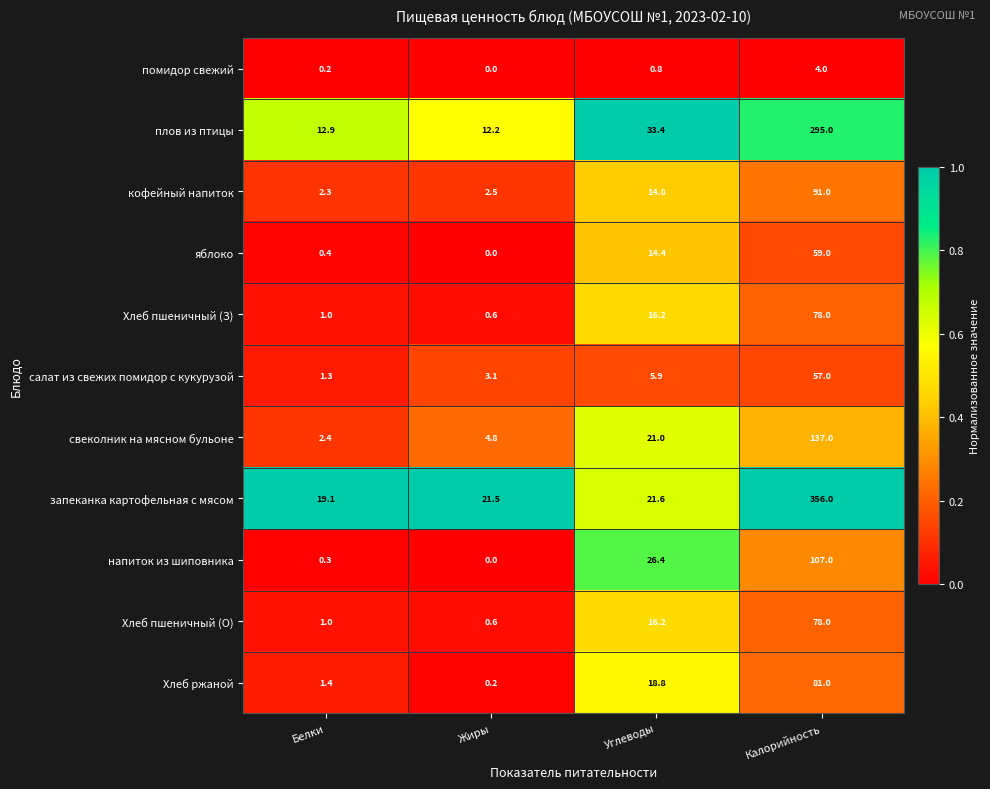

Between Белки and Углеводы, which series saw the biggest shift?

напиток из шиповника